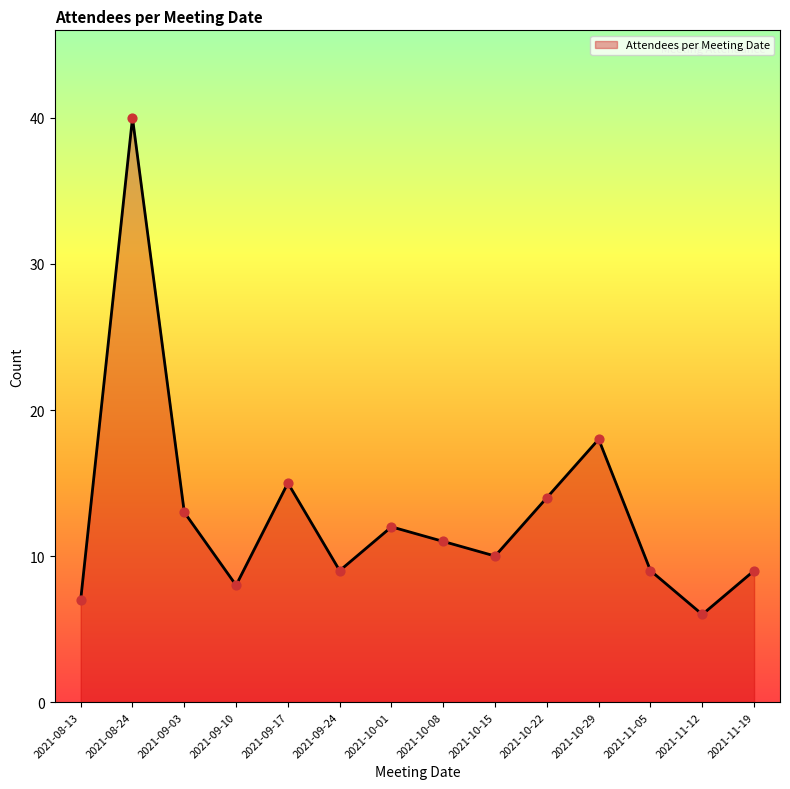

Between 2021-11-05 and 2021-10-08, which is larger?

2021-10-08